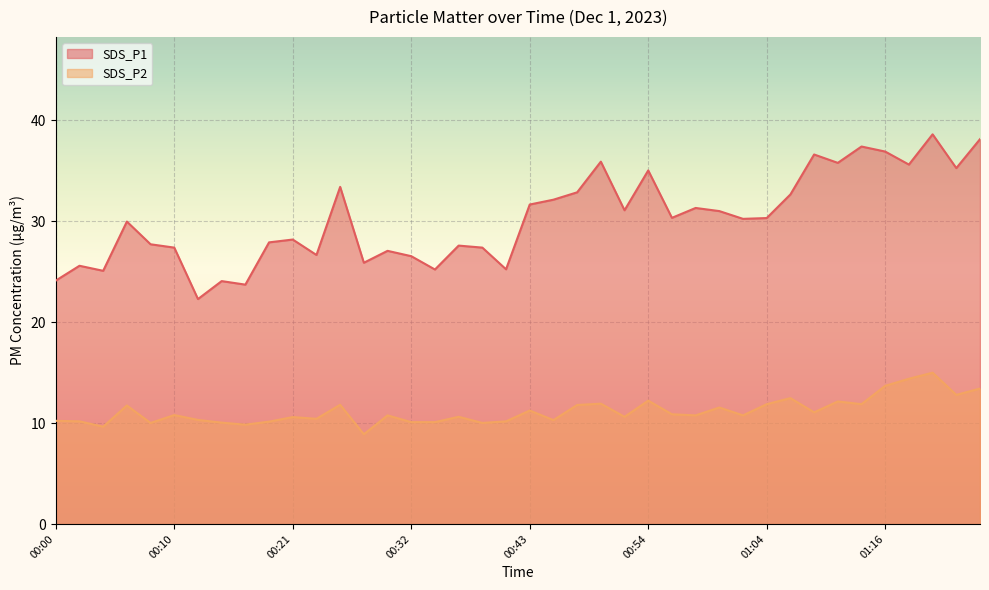

True or false: SDS_P2 and SDS_P1 cross at least once.

False